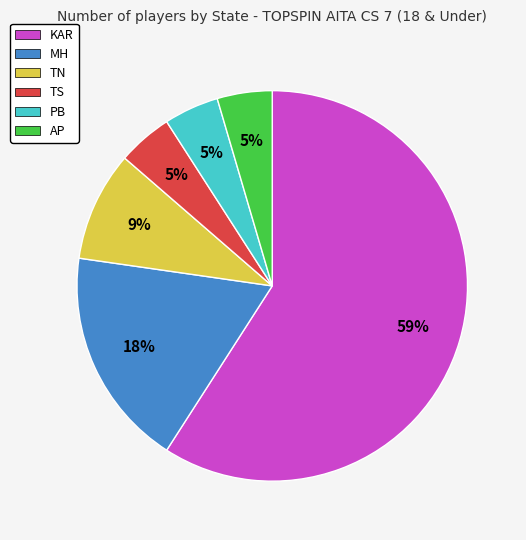

Which category has the biggest portion of the pie?

KAR